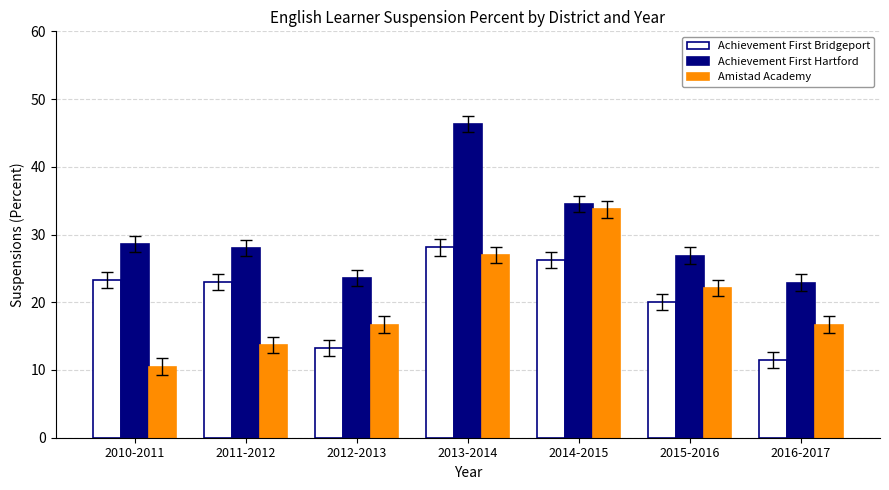

Rank the series by their maximum value, from lowest to highest.

Achievement First Bridgeport, Amistad Academy, Achievement First Hartford